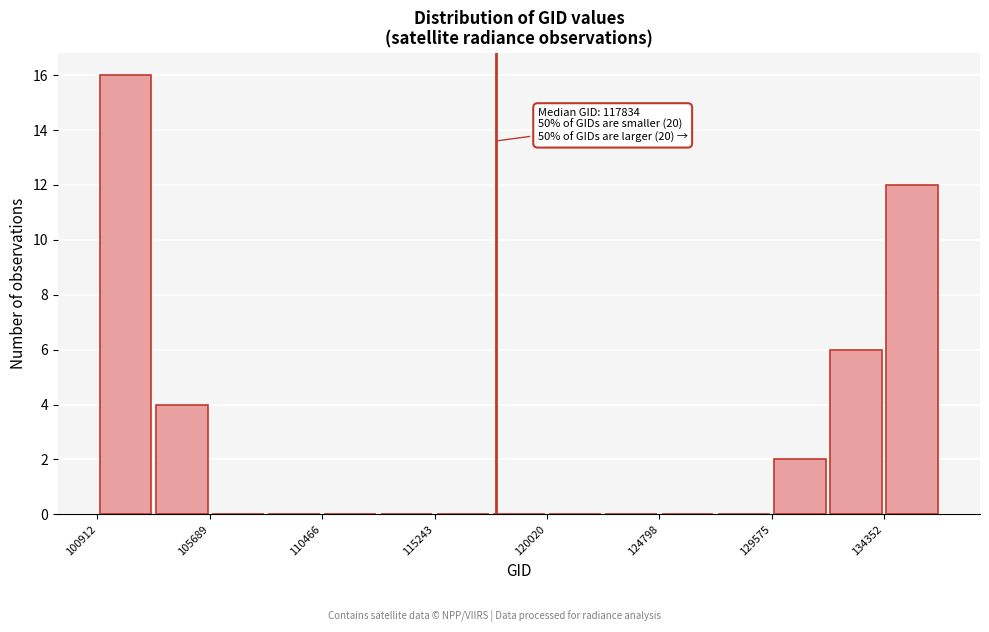

Which range on the x-axis has the tallest bar?

101000 to 103500